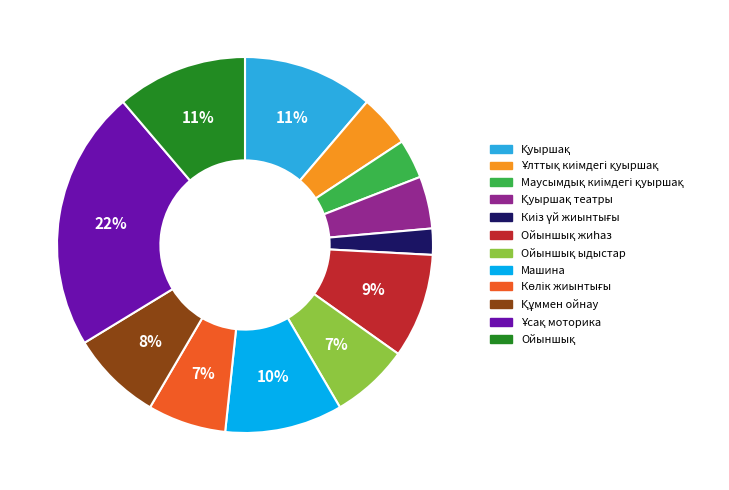

Is there a majority slice in this chart?

No